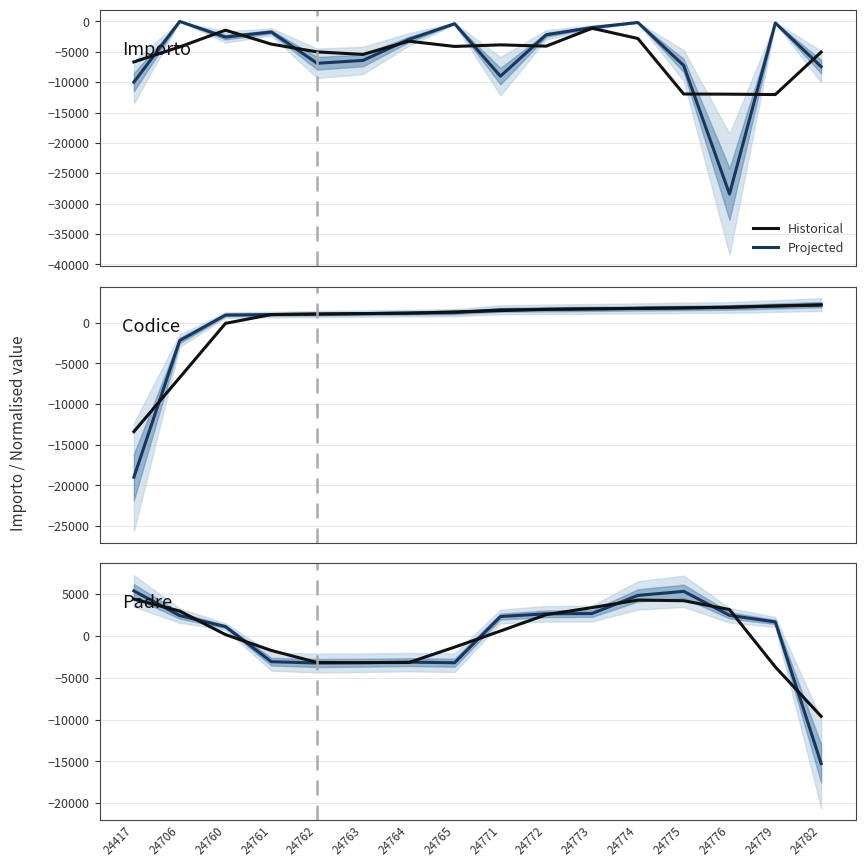

What is the difference between the maximum and minimum values in the Historical series?

14021.5